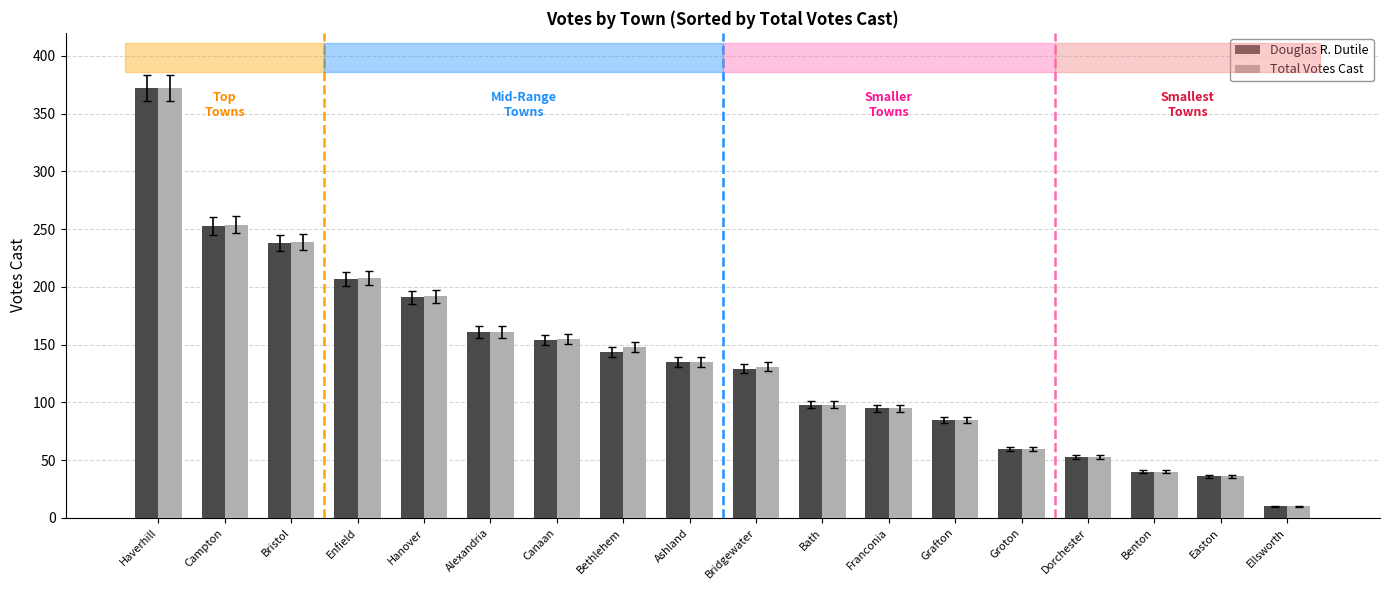

At how many categories does at least one series exceed 111?

10